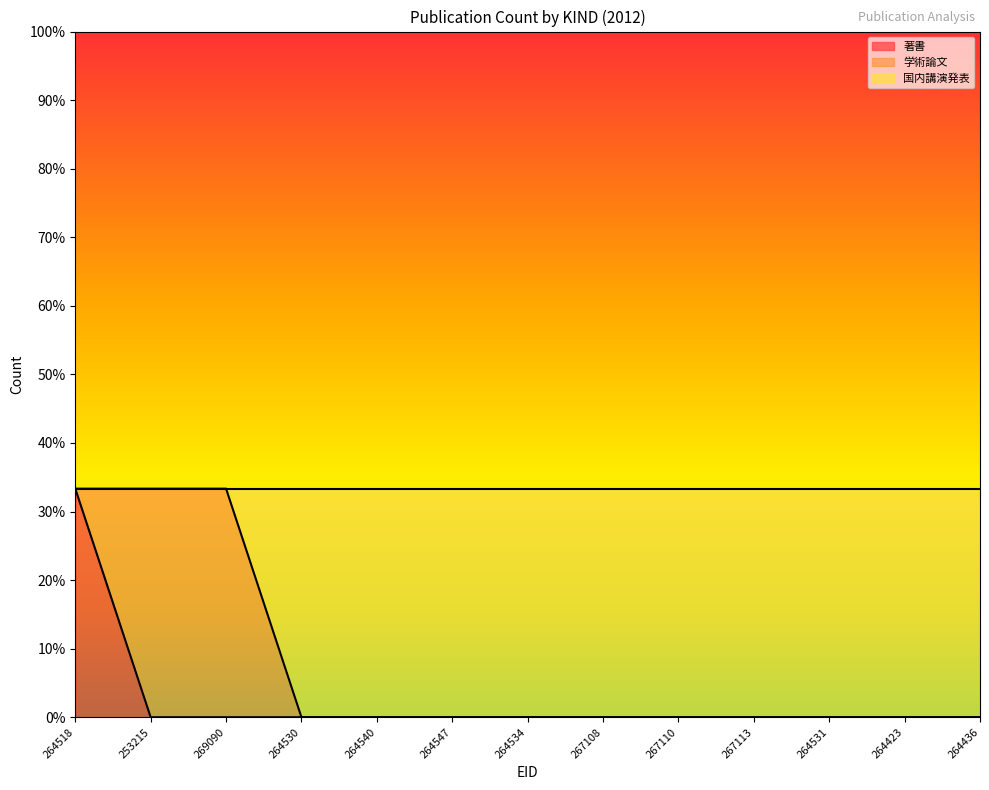

Rank the categories by 著書 value from highest to lowest.

264518, 253215, 269090, 264530, 264540, 264547, 264534, 267108, 267110, 267113, 264531, 264423, 264436